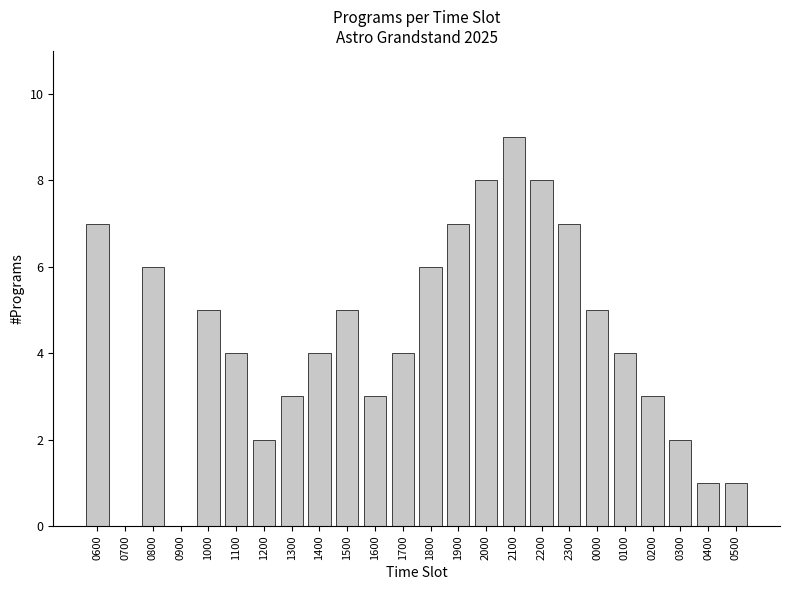

Reading right to left, list all the values displayed in this chart.

0500=1	0400=1	0300=2	0200=3	0100=4	0000=5	2300=7	2200=8	2100=9	2000=8	1900=7	1800=6	1700=4	1600=3	1500=5	1400=4	1300=3	1200=2	1100=4	1000=5	0900=0	0800=6	0700=0	0600=7